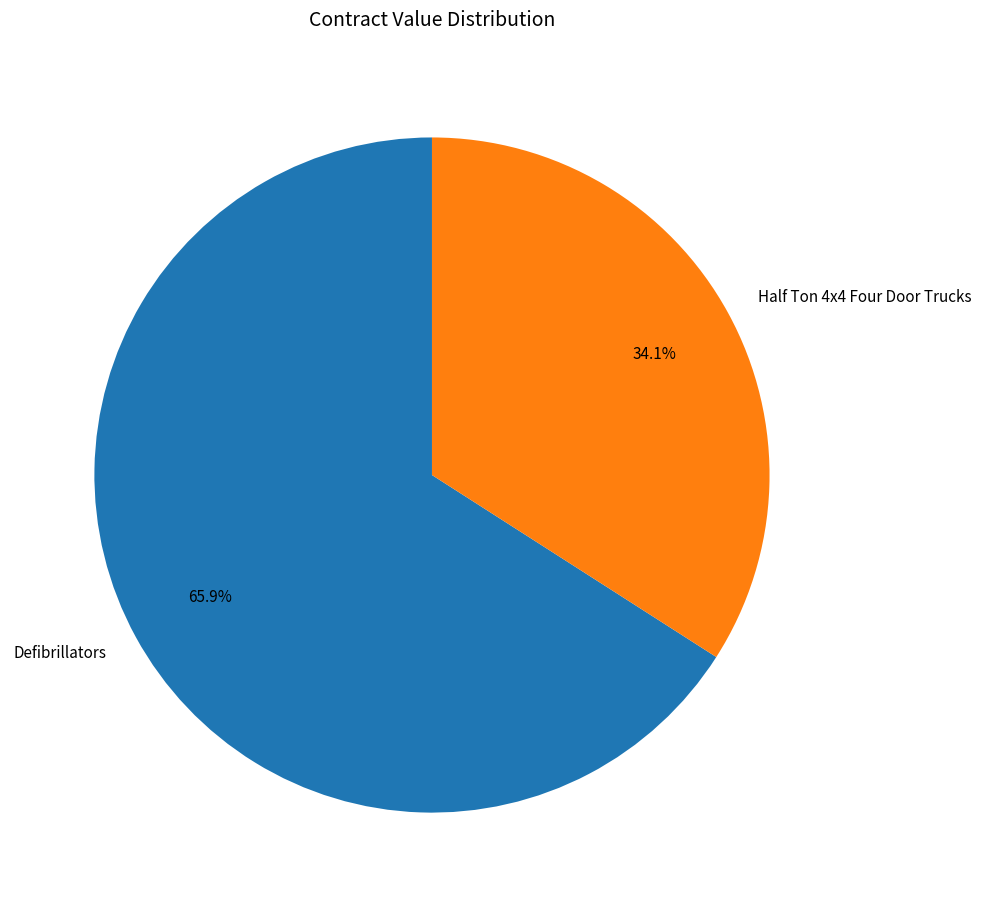

How many slices are in this pie chart?

2